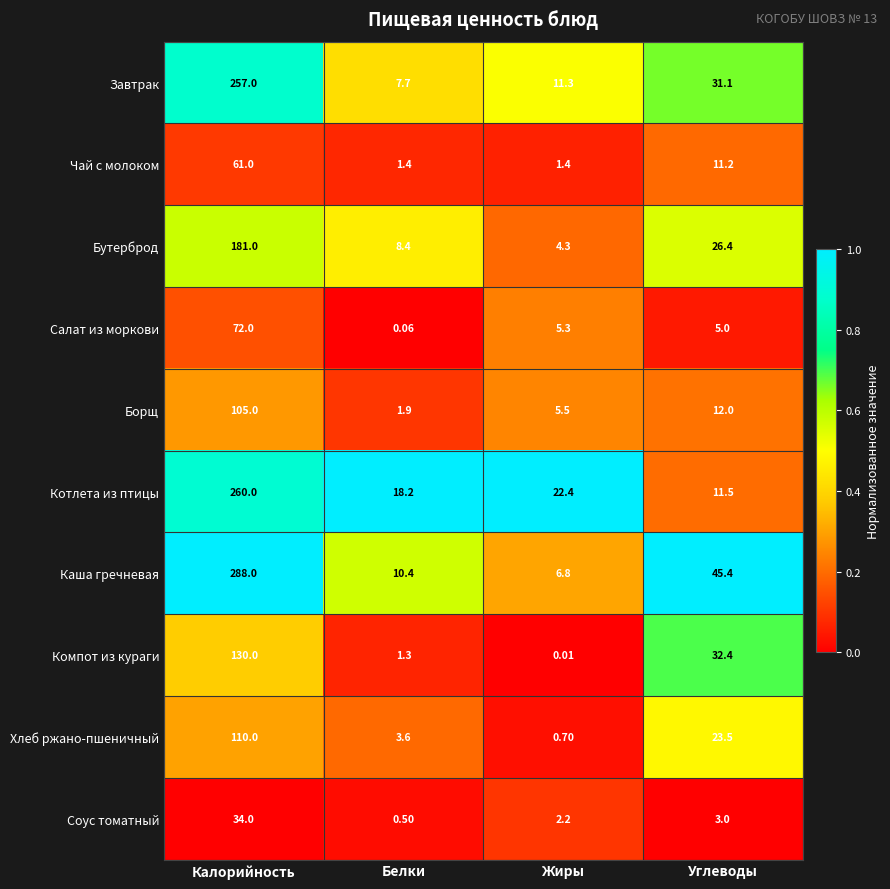

At which category is the sum across all series the highest?

Калорийность